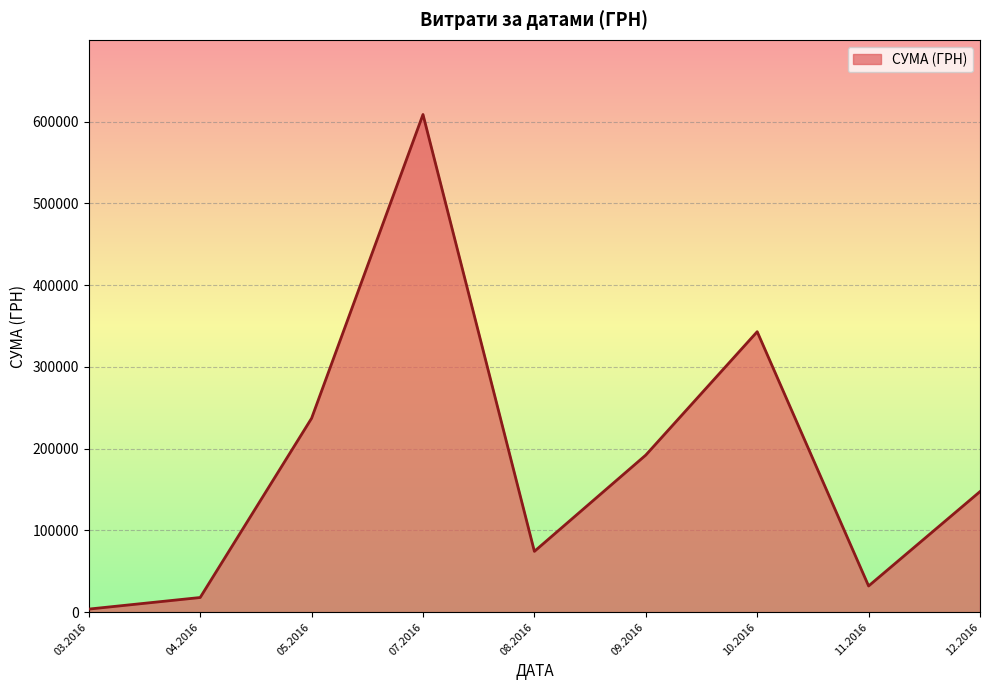

How many categories are shown in the chart?

9